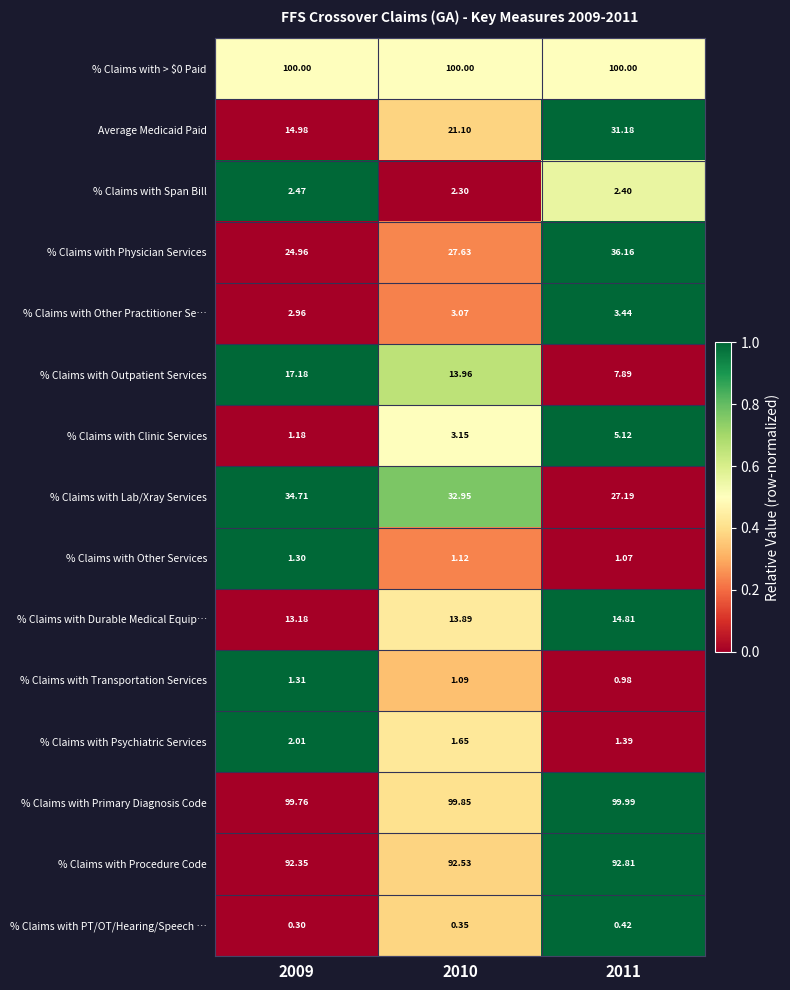

At which category is the sum across all series the highest?

2011